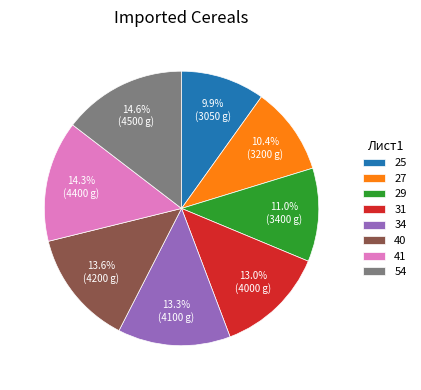

Do 41 and 25 together represent more than half of the pie?

No